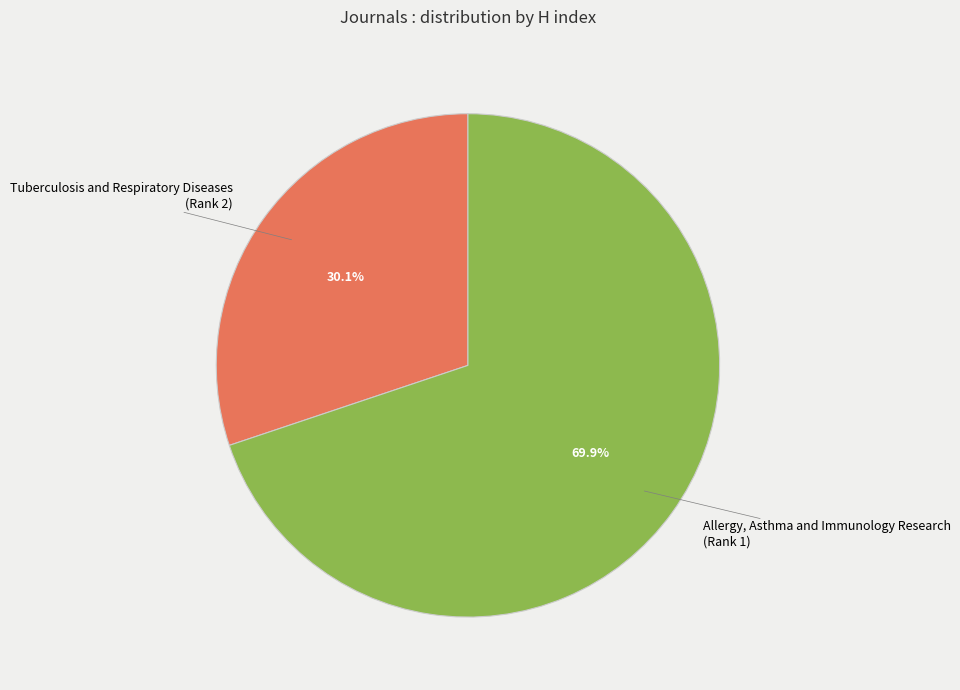

Does any single category account for the majority?

Yes